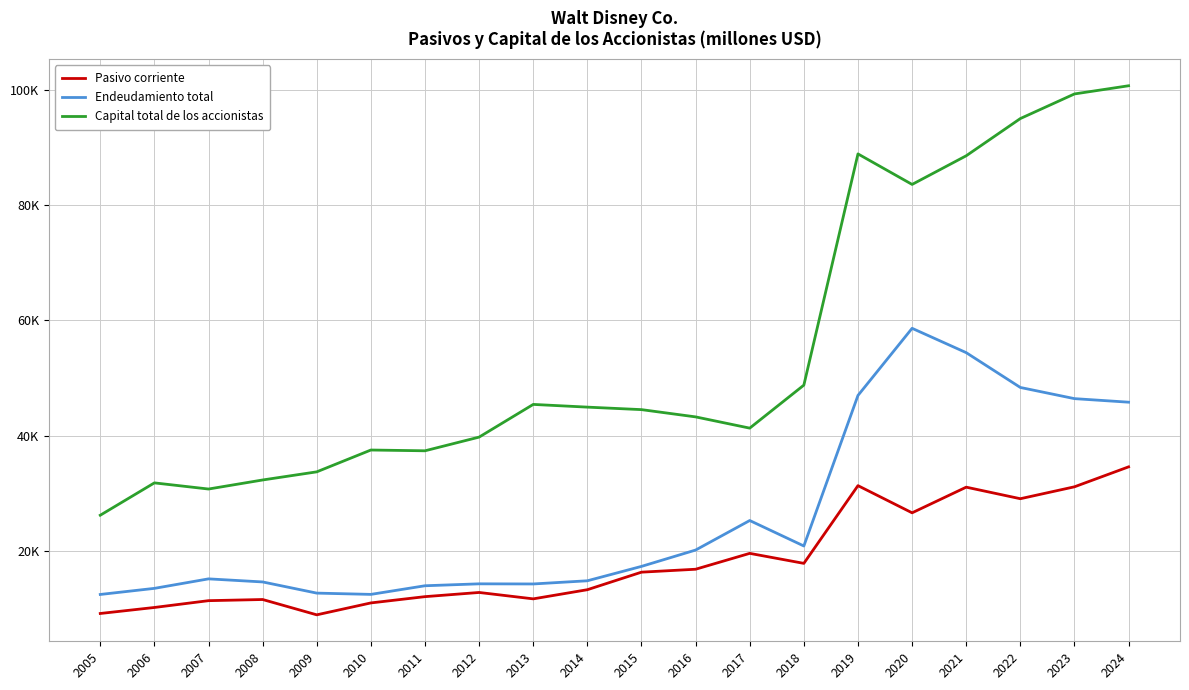

What is the value of the Pasivo corriente point at the 15th from the left?

31341